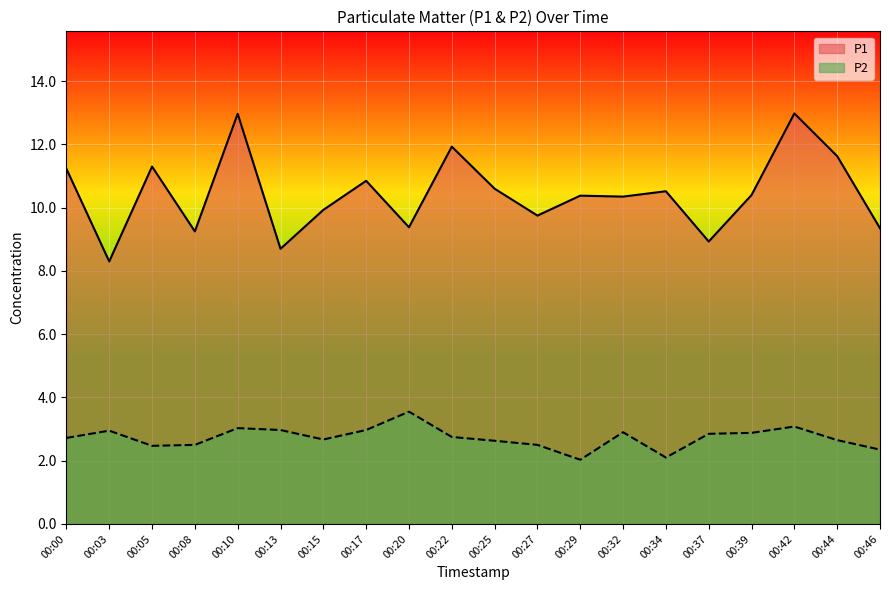

Reading left to right, extract all data points from this chart.

P1: 11.2	8.3	11.3	9.2	13.0	8.7	9.9	10.8	9.4	11.9	10.6	9.8	10.4	10.3	10.5	8.9	10.4	13.0	11.6	9.3
P2: 2.7	3.0	2.5	2.5	3.0	3.0	2.7	3.0	3.5	2.8	2.6	2.5	2.0	2.9	2.1	2.9	2.9	3.1	2.6	2.4